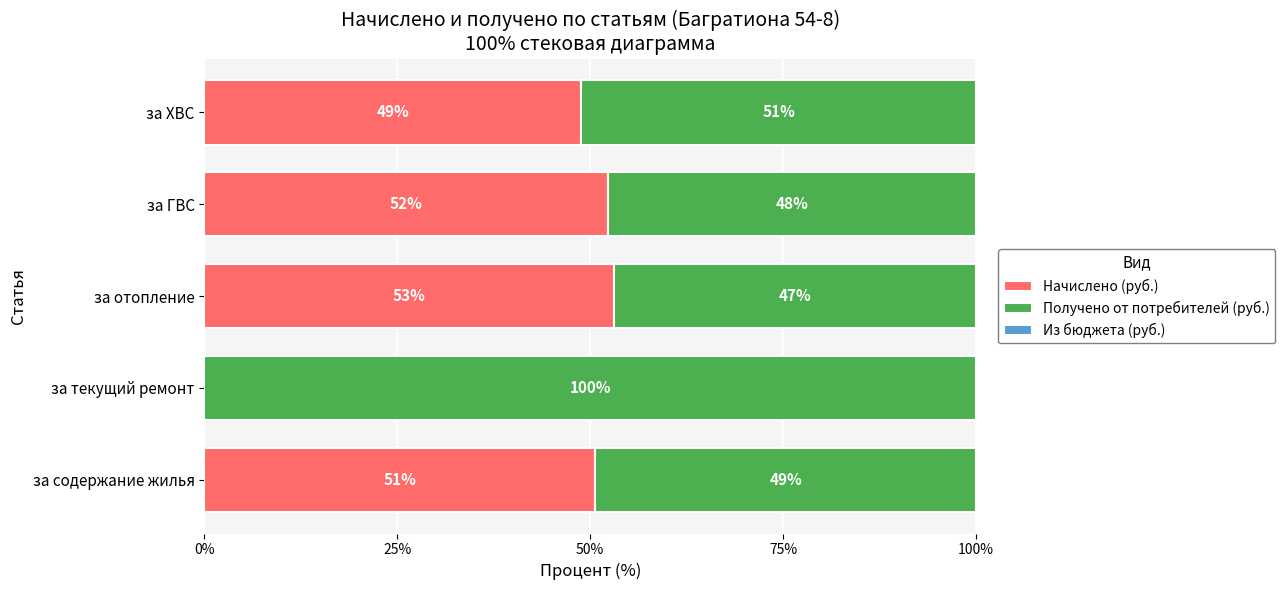

Read the Начислено (руб.) value at за ХВС.

48.8